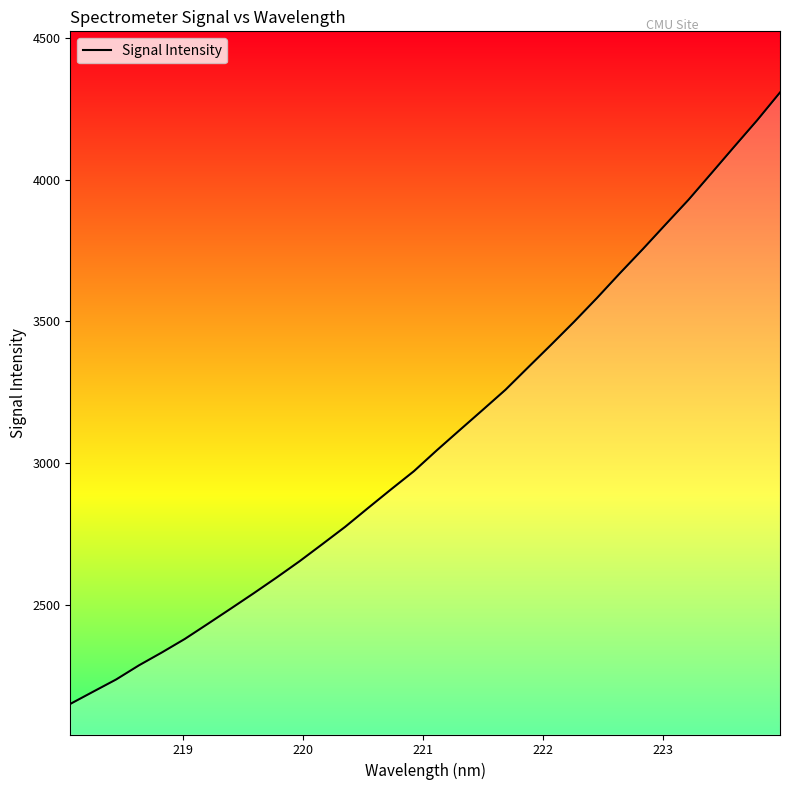

Is this an area chart (filled region under the line)?

Yes